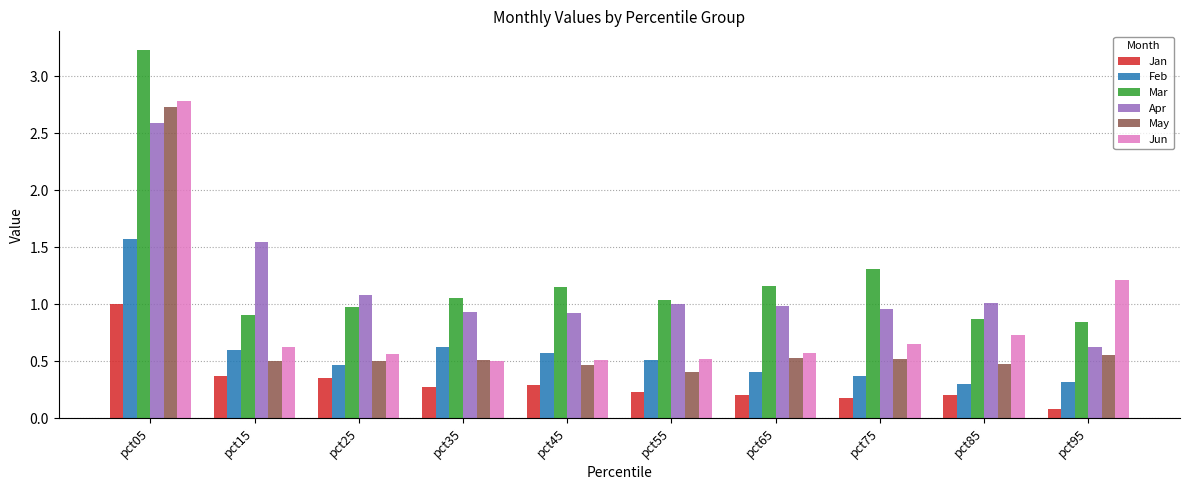

Which category has the highest value across all series?

pct05